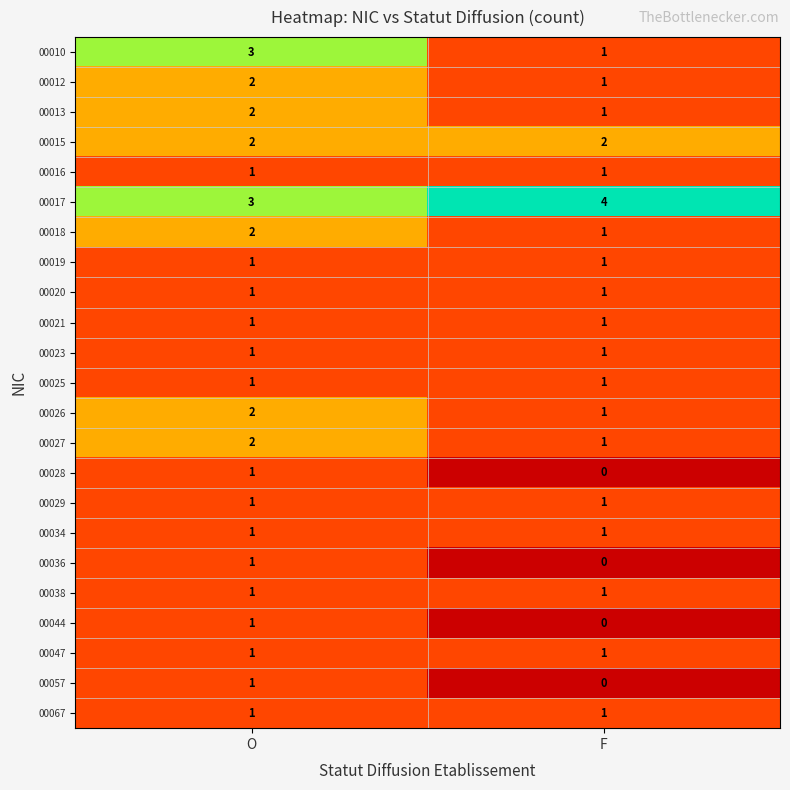

Which label corresponds to the smallest value in the chart?

F